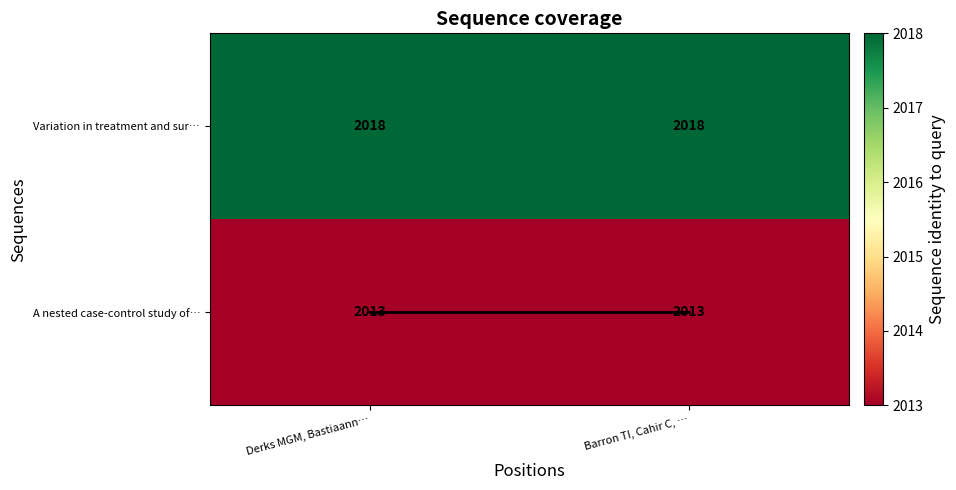

Reading left to right, list all the values displayed in this chart.

Variation in treatment and sur…: 2018	2018
A nested case-control study of…: 2013	2013